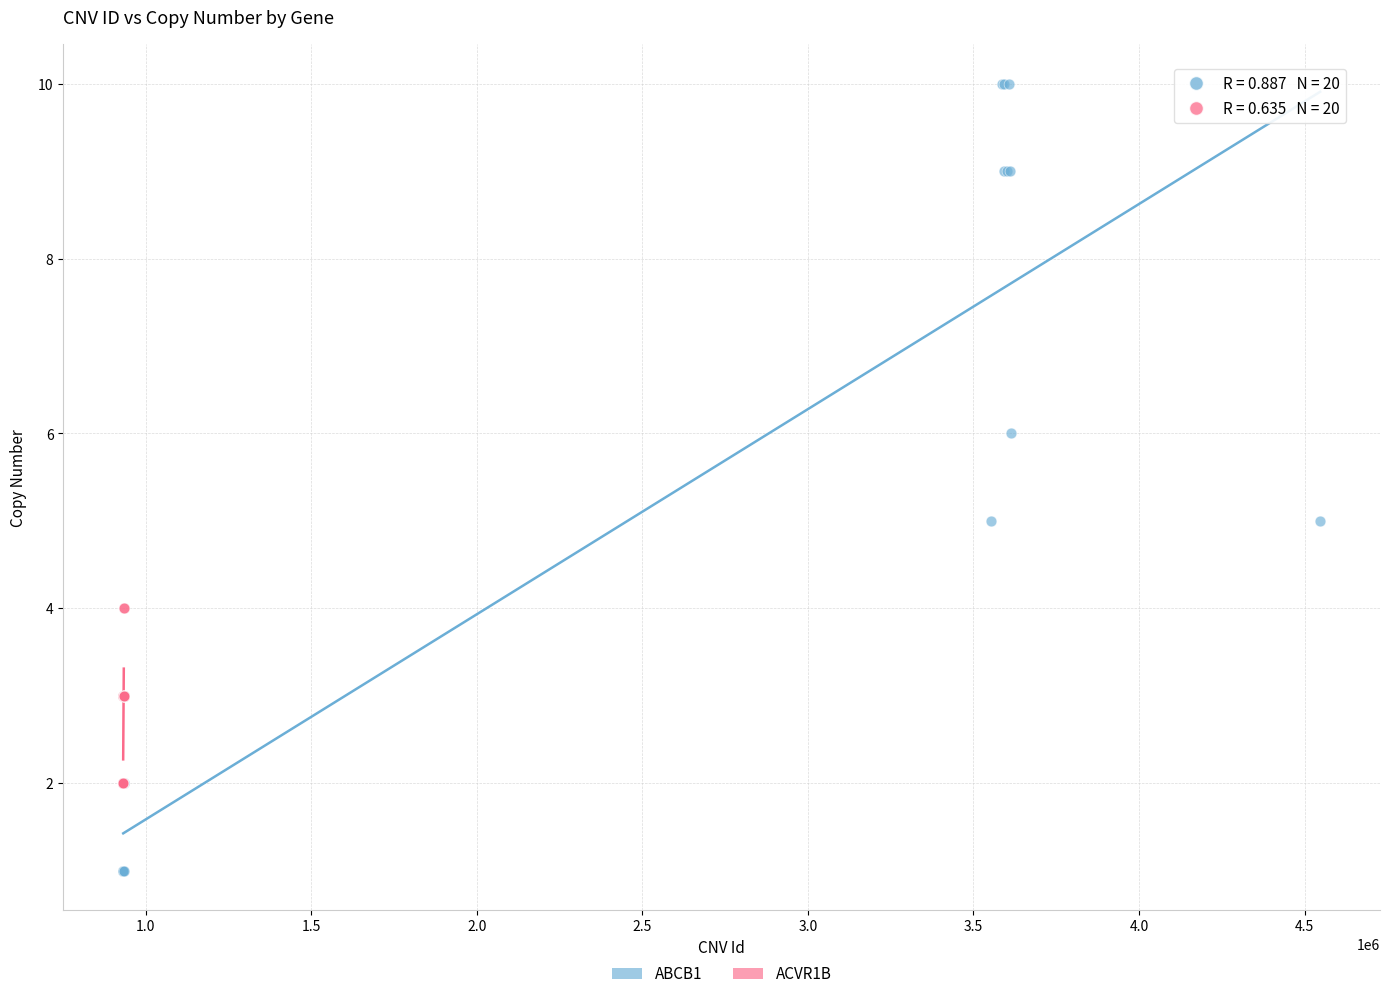

Which series contains the highest Y value?

ABCB1